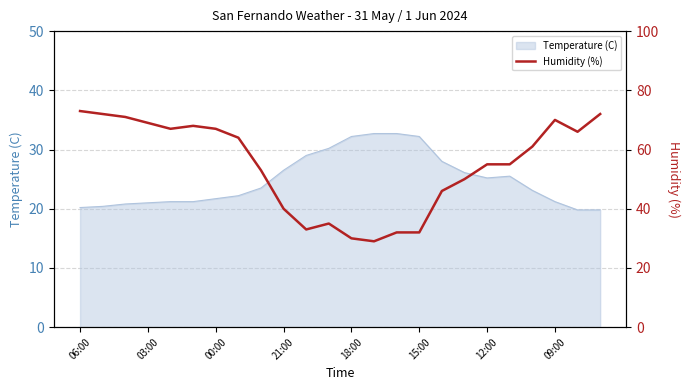

What is the minimum value shown in the chart?

29